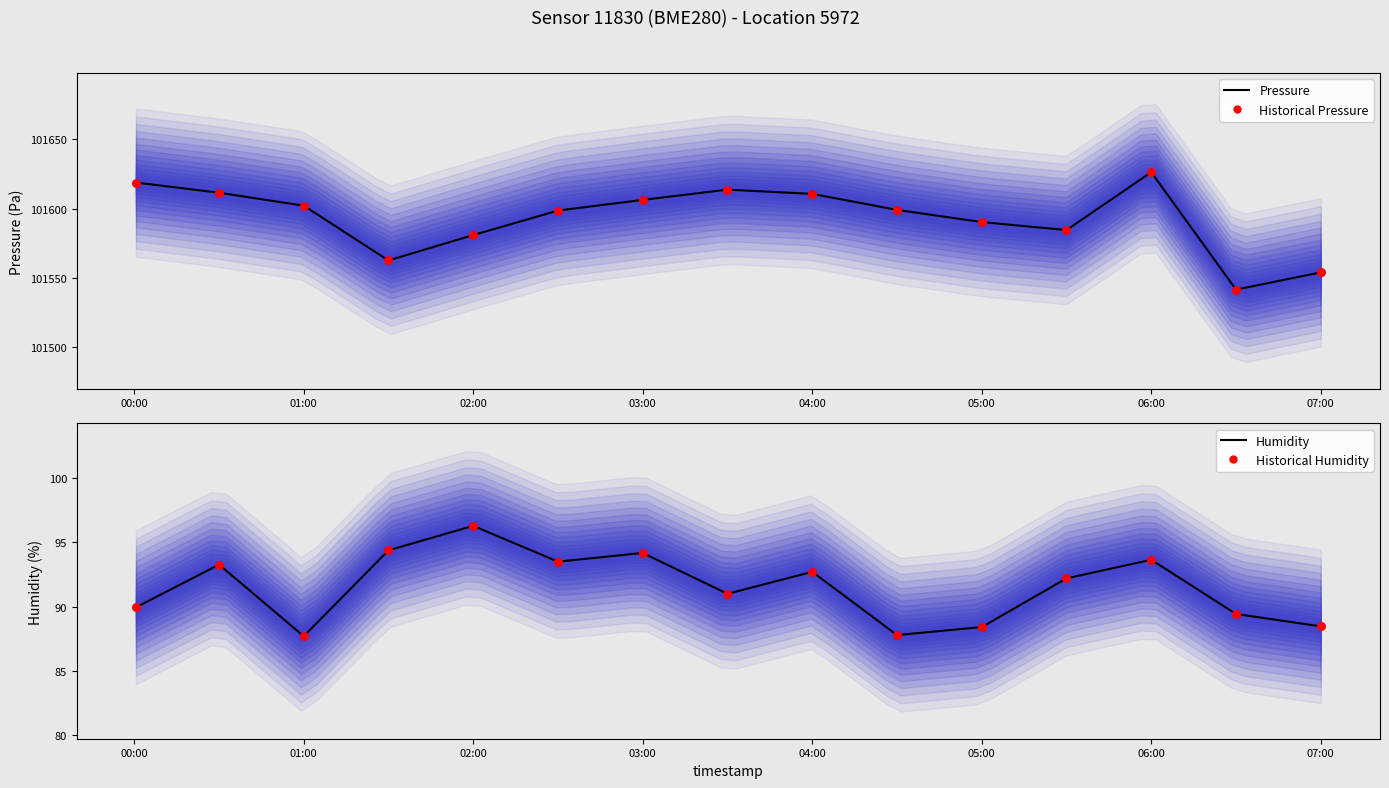

At how many categories does at least one series exceed 22546?

15